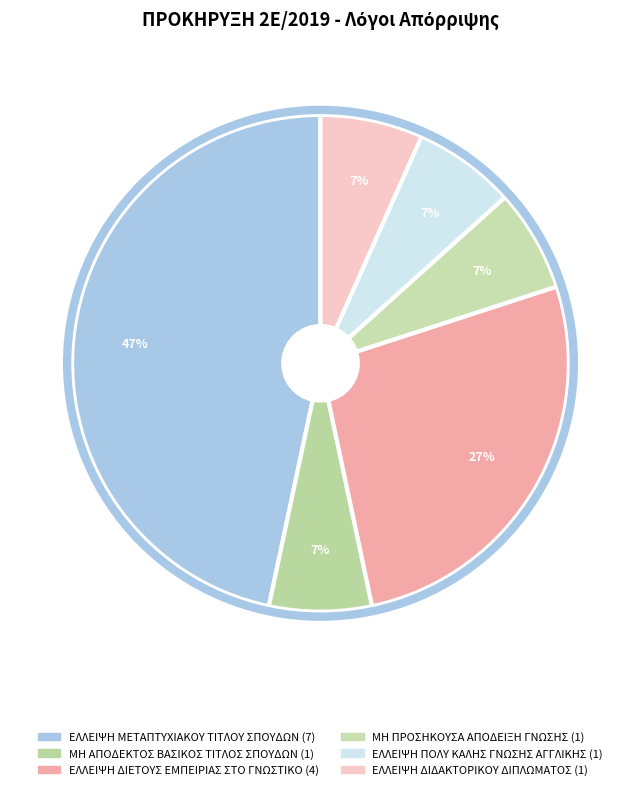

To the nearest percent, what is the average slice percentage?

17%